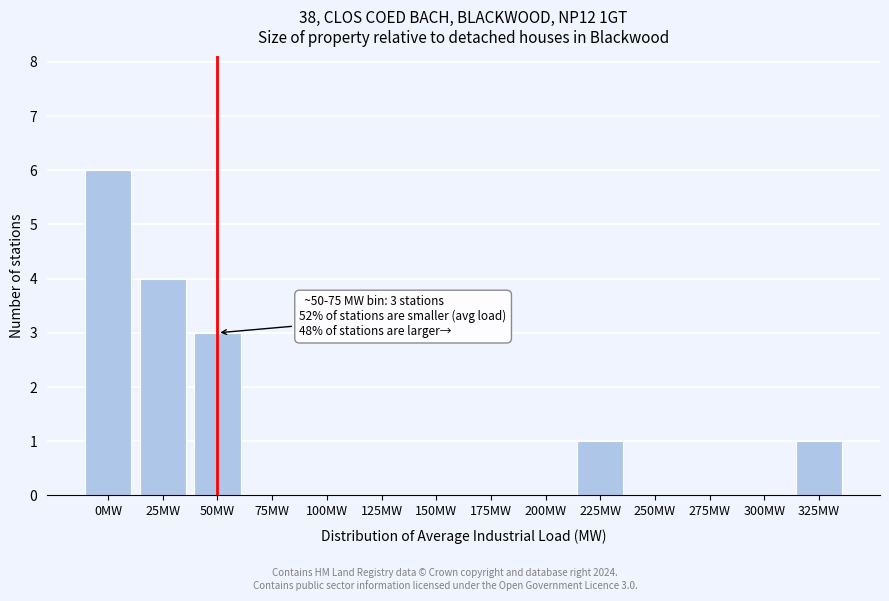

Reading right to left, list all the values displayed in this chart.

325MW=1	300MW=0	275MW=0	250MW=0	225MW=1	200MW=0	175MW=0	150MW=0	125MW=0	100MW=0	75MW=0	50MW=3	25MW=4	0MW=6